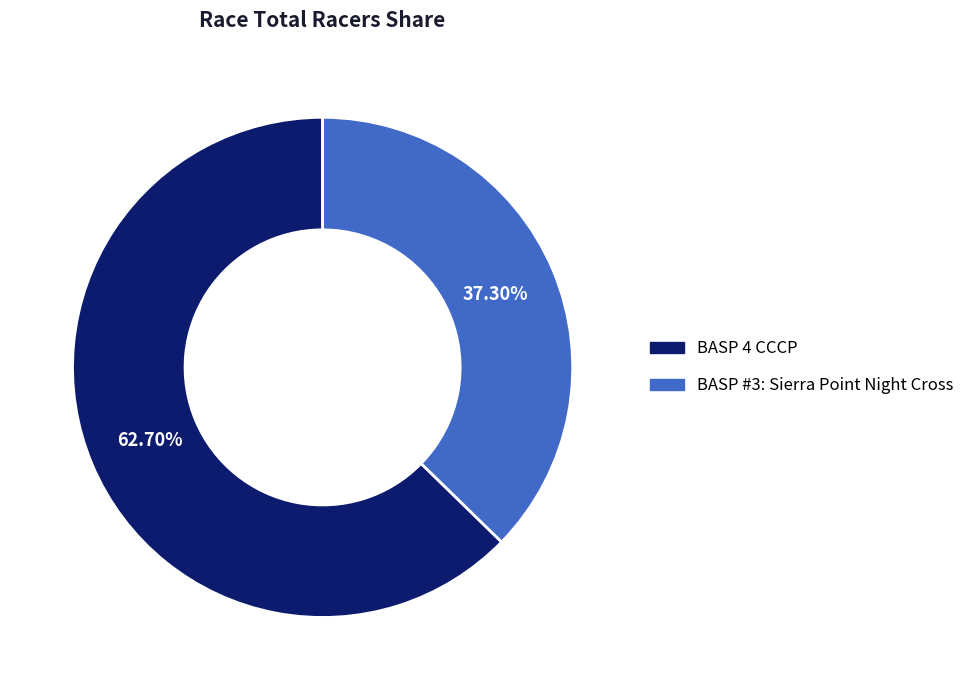

Which category has the biggest portion of the pie?

BASP 4 CCCP